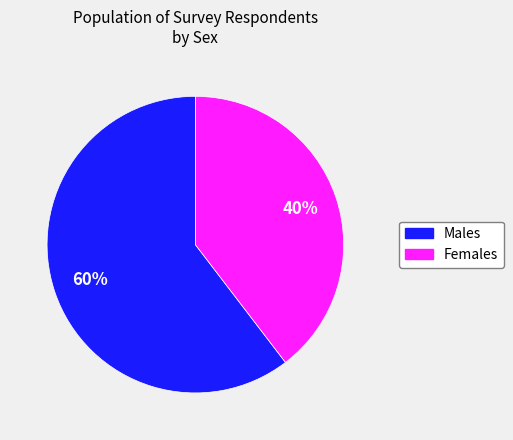

To the nearest percent, what is the average slice percentage?

50%